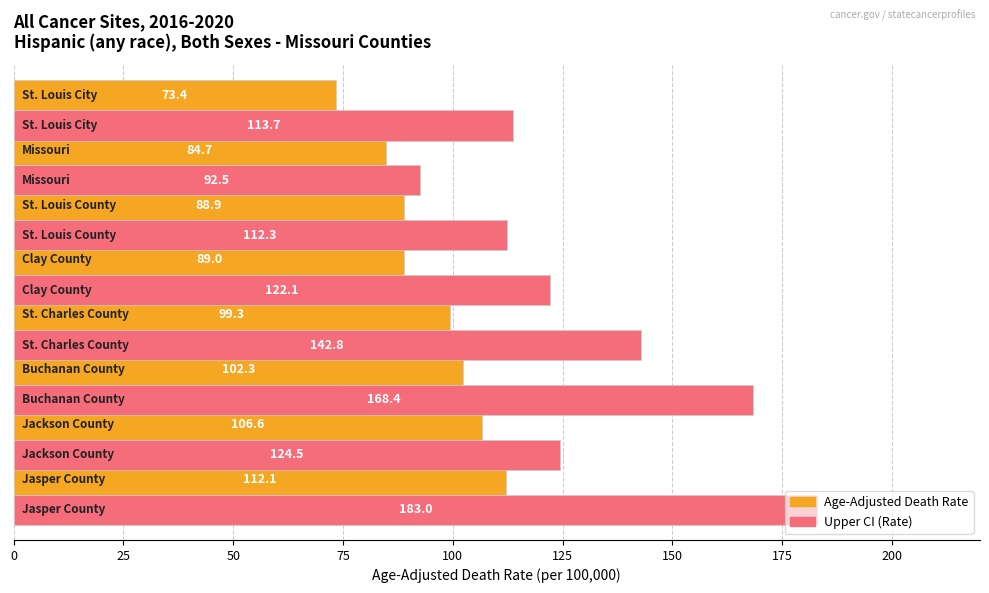

Which series has the largest total across all categories?

Upper CI (Rate)